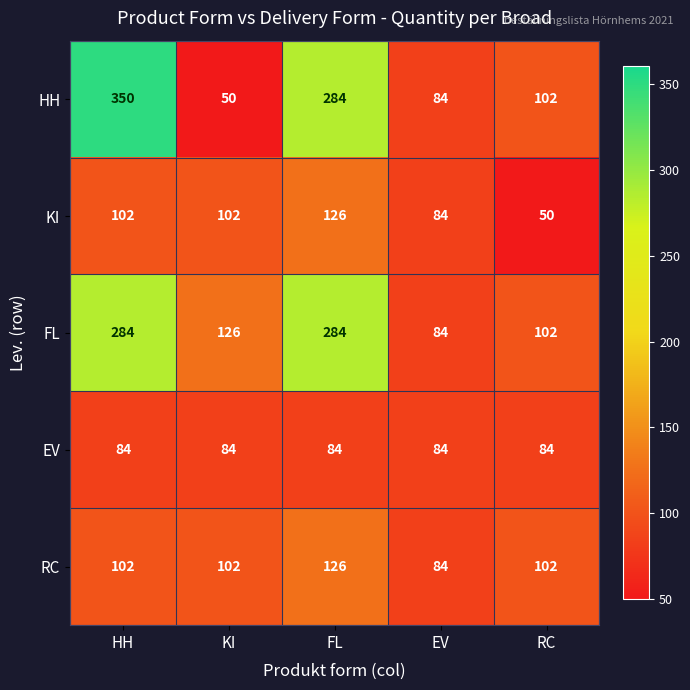

What is the difference between the maximum and second lowest values in the HH series?

266